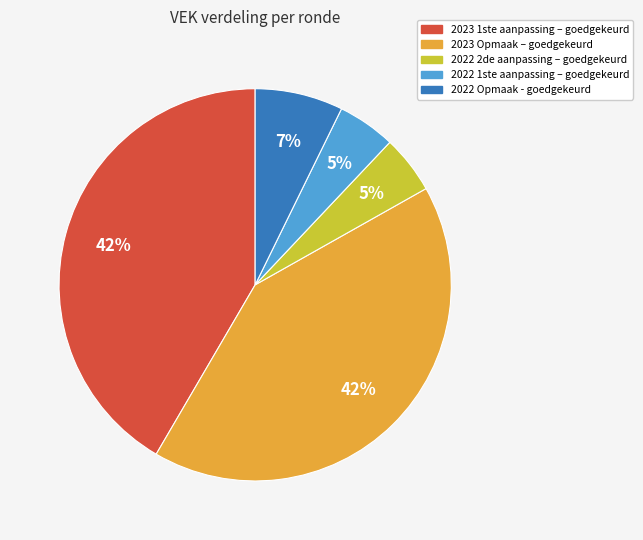

To the nearest percent, what portion does 2022 2de aanpassing – goedgekeurd represent?

5%